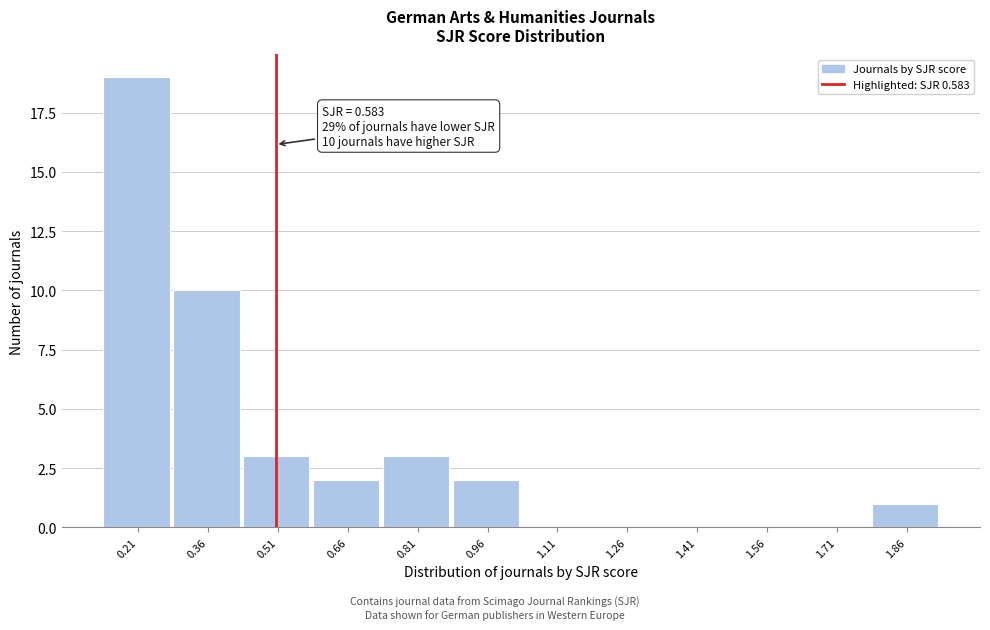

Reading right to left, transcribe all the data shown in this chart.

1.86=1	1.71=0	1.56=0	1.41=0	1.26=0	1.11=0	0.96=2	0.81=3	0.66=2	0.51=3	0.36=10	0.21=19